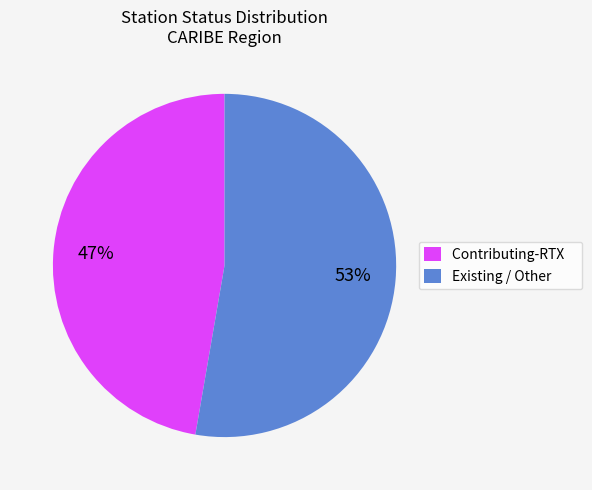

To the nearest percent, what portion does Existing / Other represent?

53%